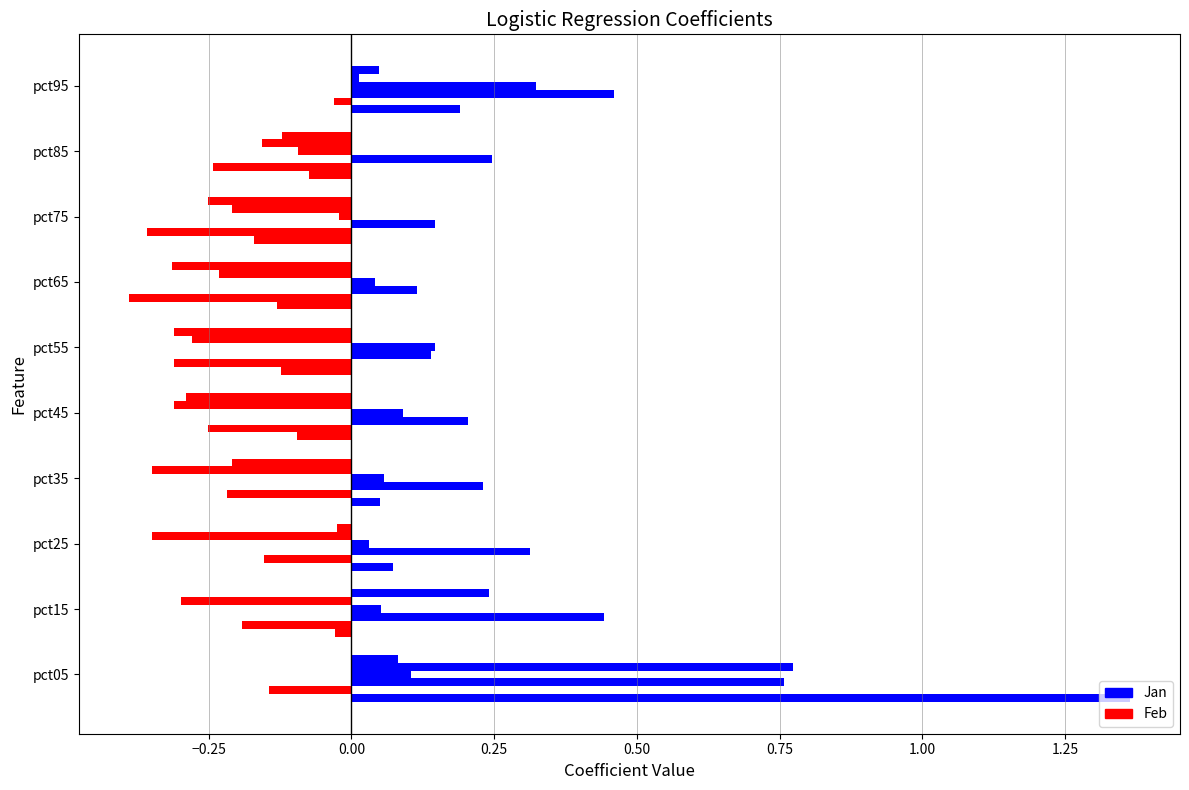

At which category is the sum across all series the highest?

pct05